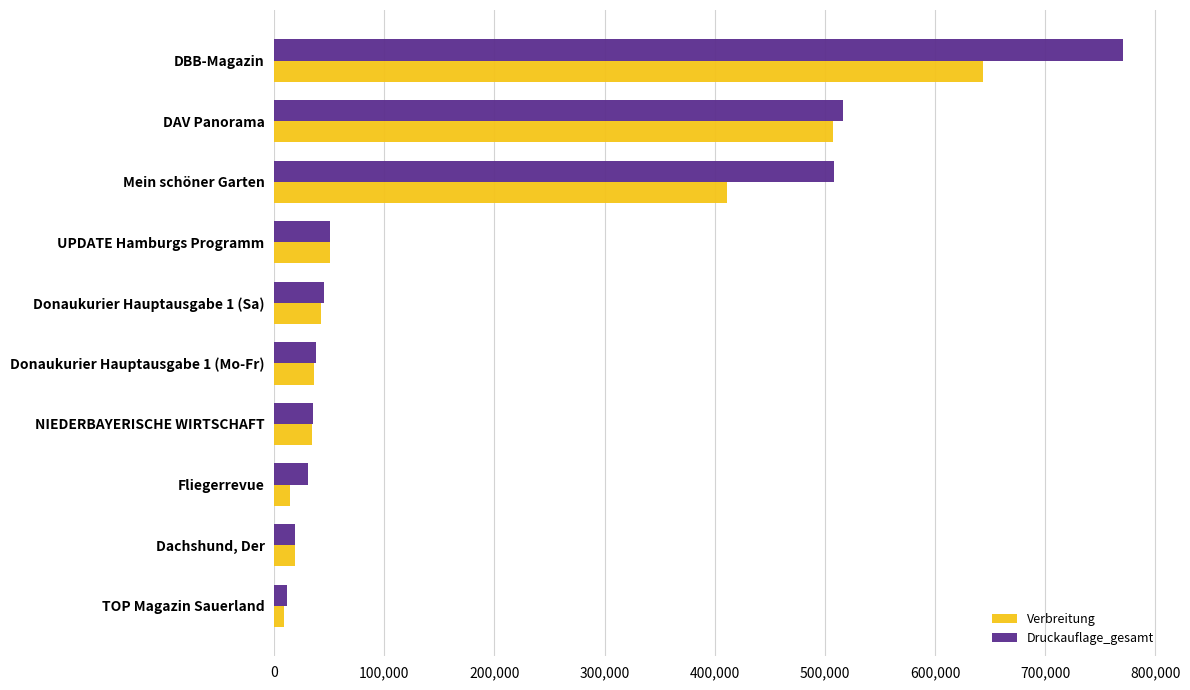

What is the difference between the maximum and minimum values in the Druckauflage_gesamt series?

758550